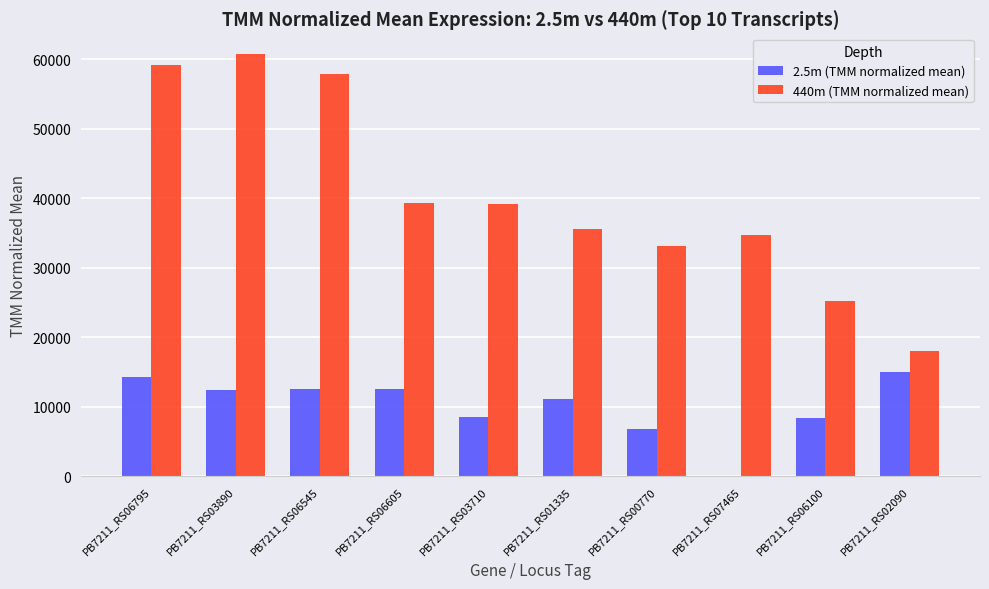

Are the bars horizontal?

No